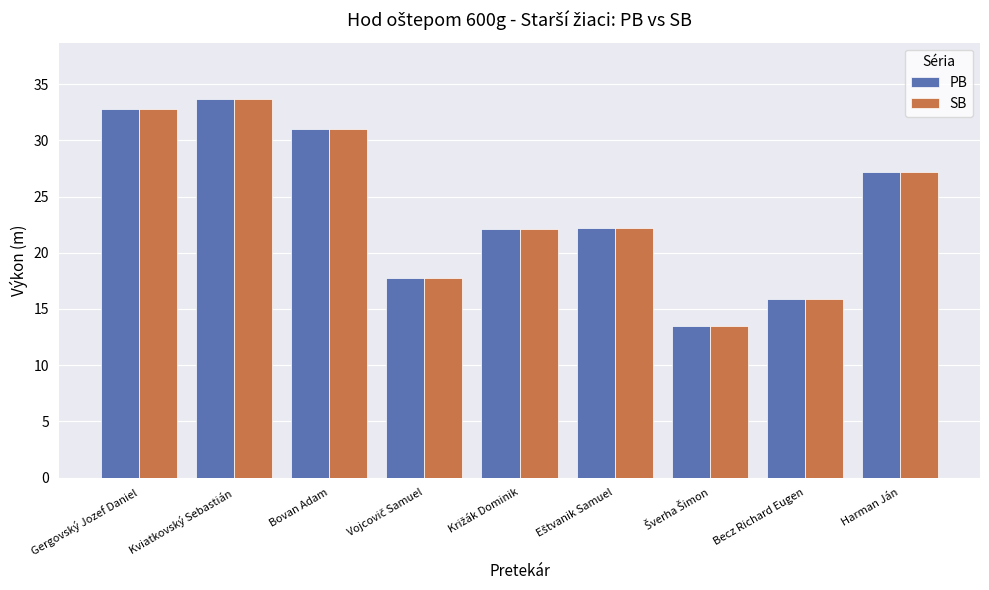

How many bars are there in total?

18